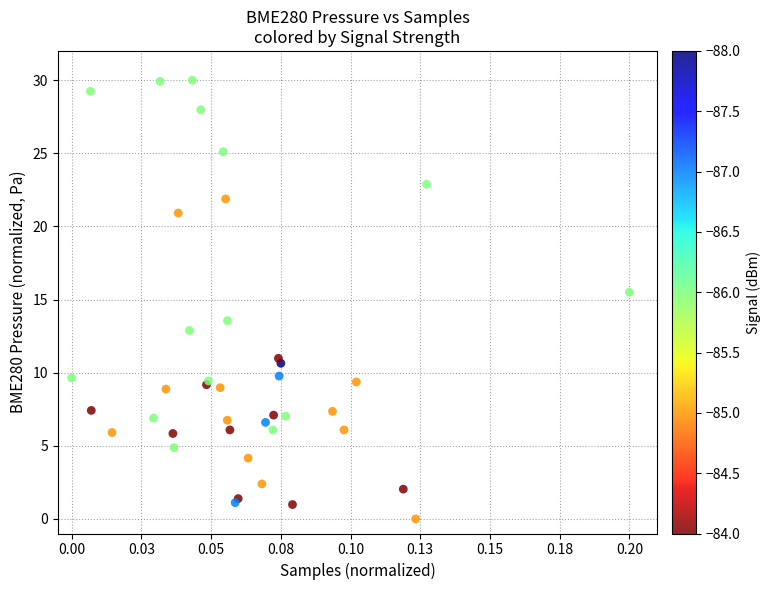

What Y value in the scatter plot is closest to 15?

15.5